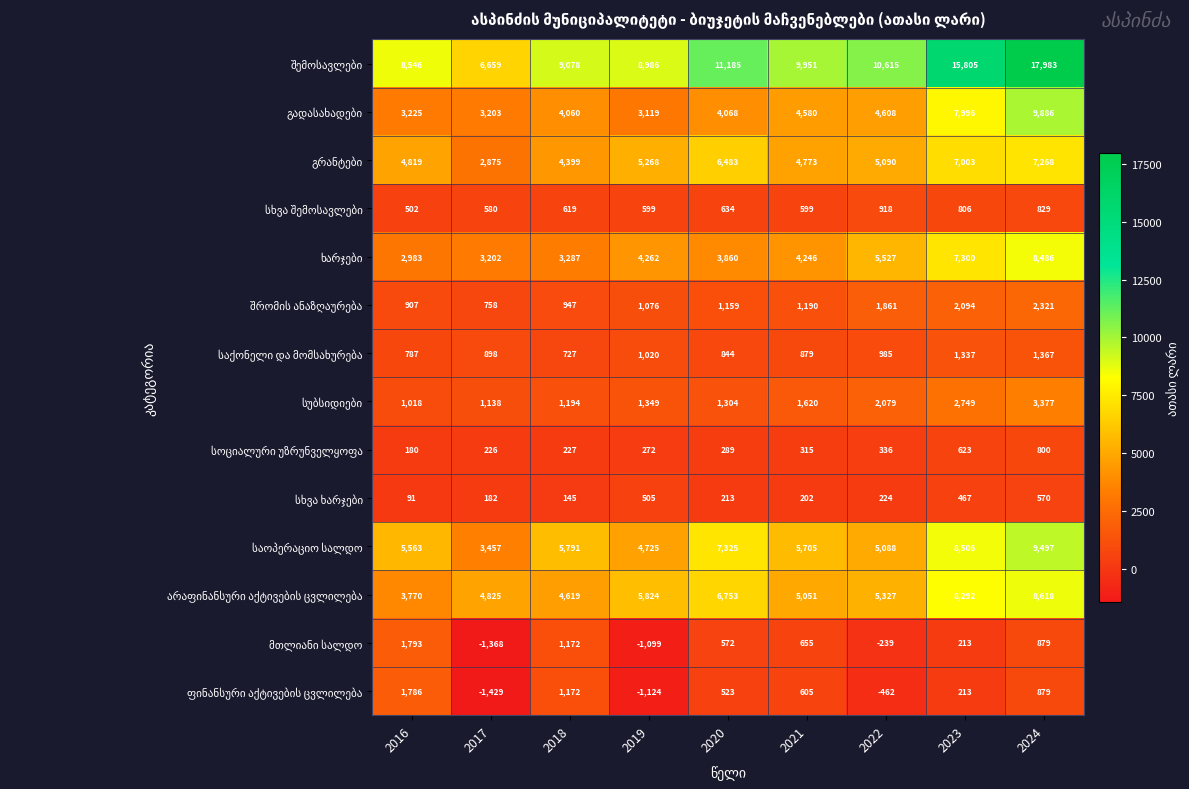

Which category has the lowest value across all series?

2017